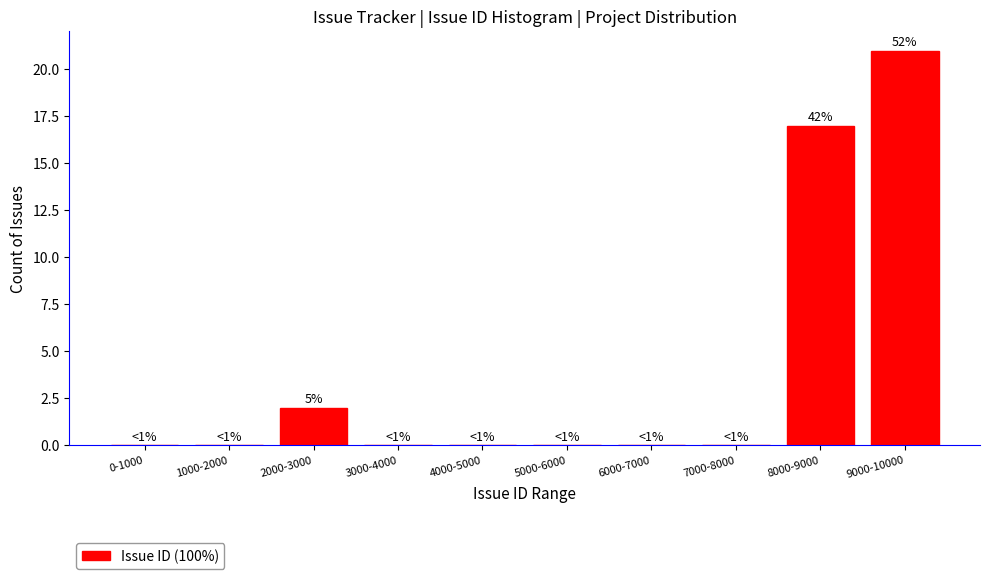

Where is the data nearest to the value 10?

8000-9000